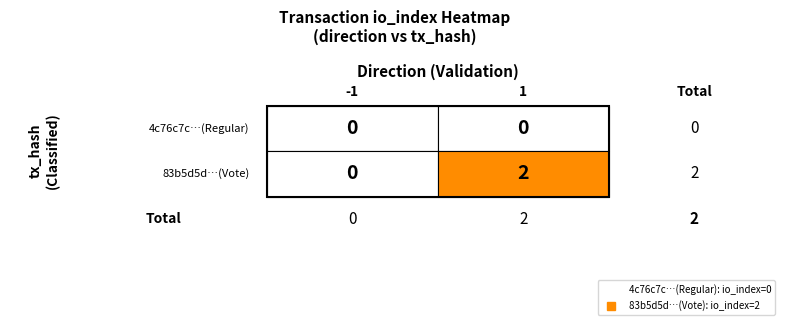

Where is 4c76c7c47e442cb6a7bcbe10f4562912180a910 nearest to the value 0?

-1